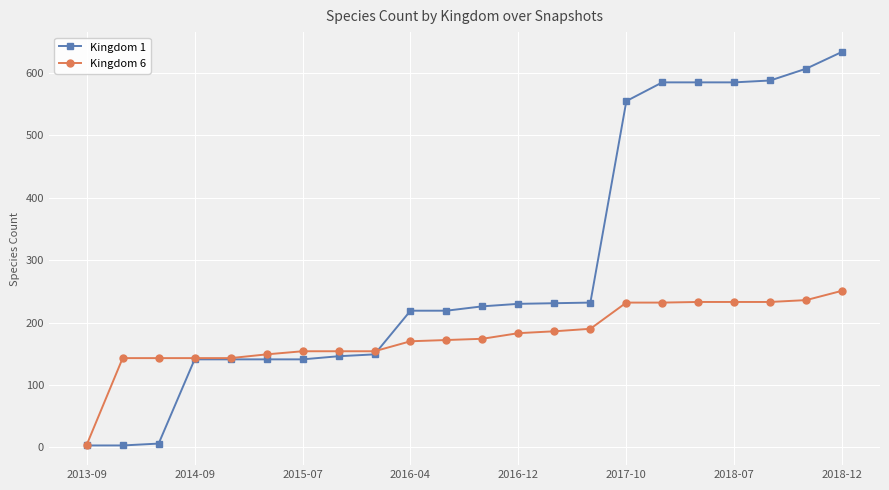

Which series has the widest spread of values?

Kingdom 1